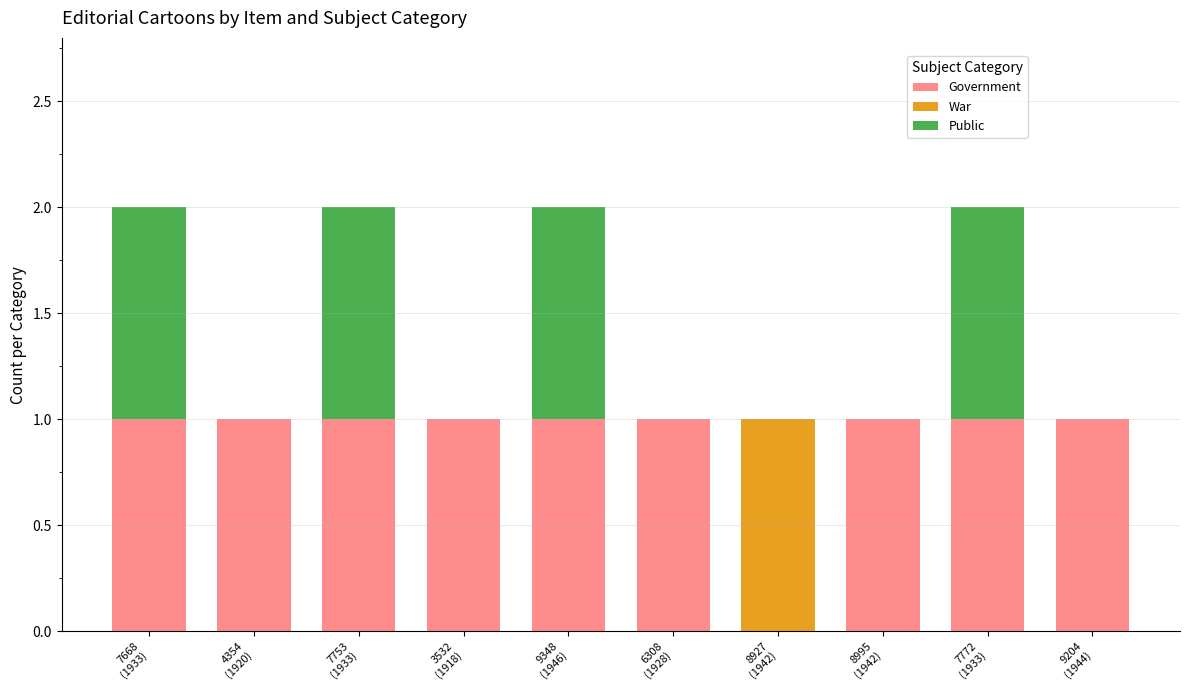

What is the sum of all Government values?

9